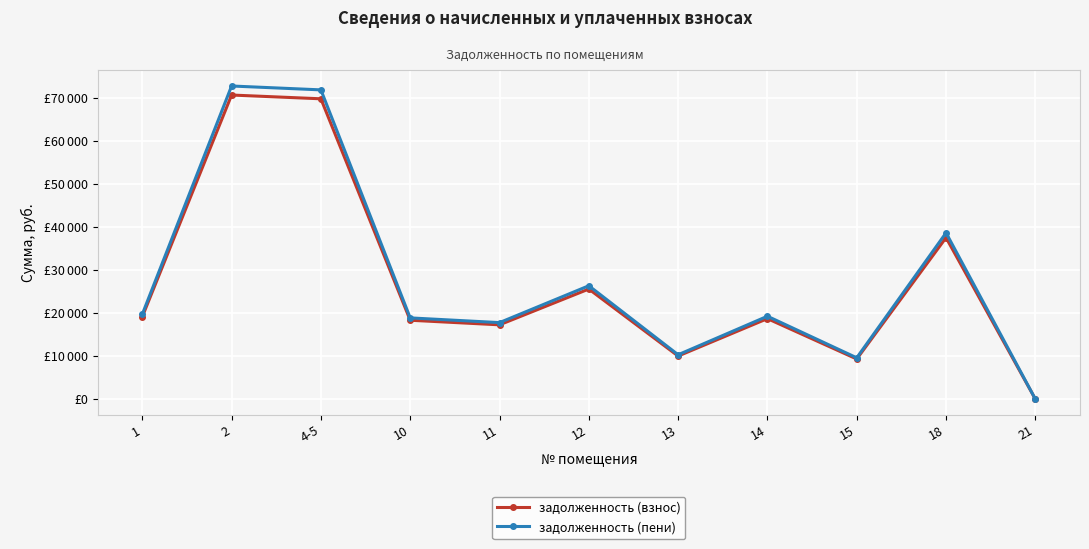

What are all the series names shown in the legend?

задолженность (взнос), задолженность (пени)